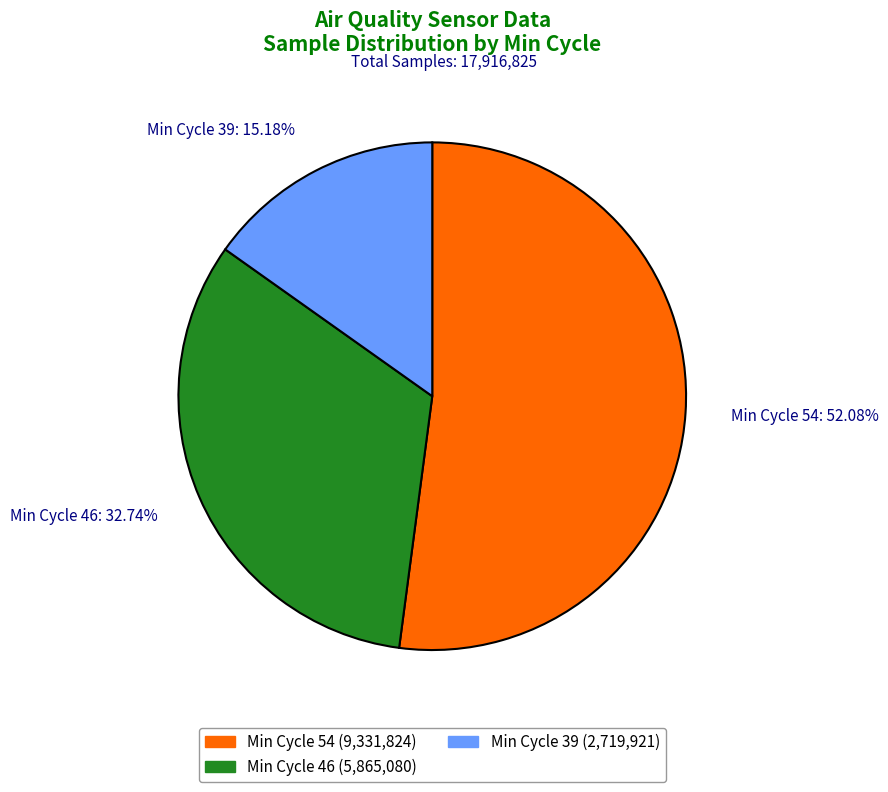

Which category has the smallest portion of the pie?

Min Cycle 39